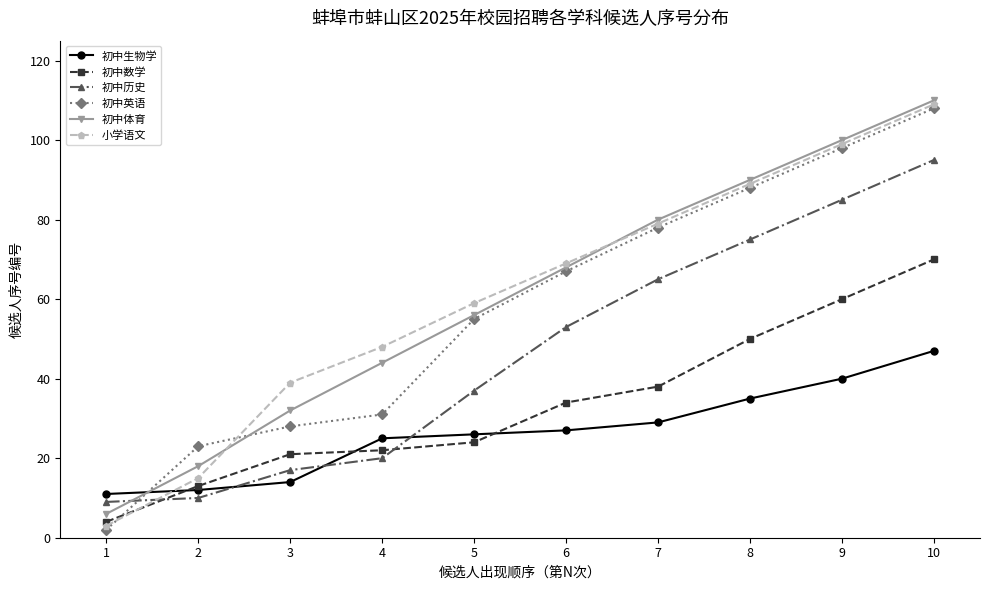

After their last crossing, which series has the higher values: 初中生物学 or 小学语文?

小学语文